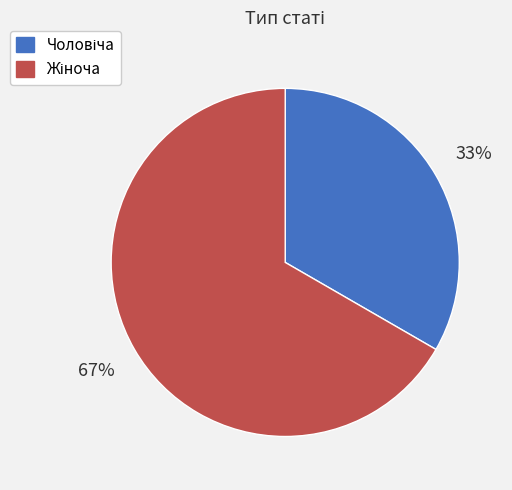

To the nearest percent, what is the average slice percentage?

50%